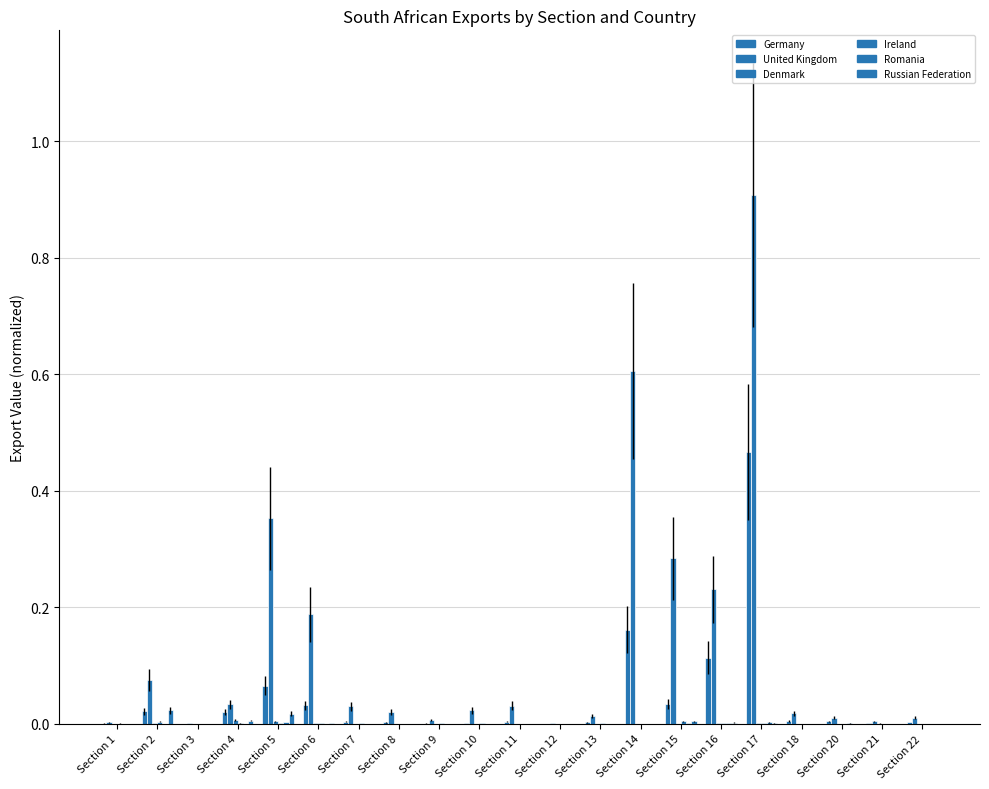

True or false: Russian Federation has a value of 0.0 at Section 3.

True